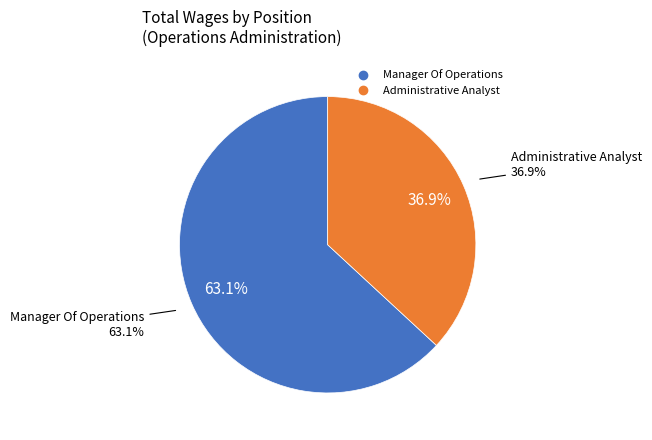

To the nearest percent, what is the difference between the largest and smallest slice percentages?

26%